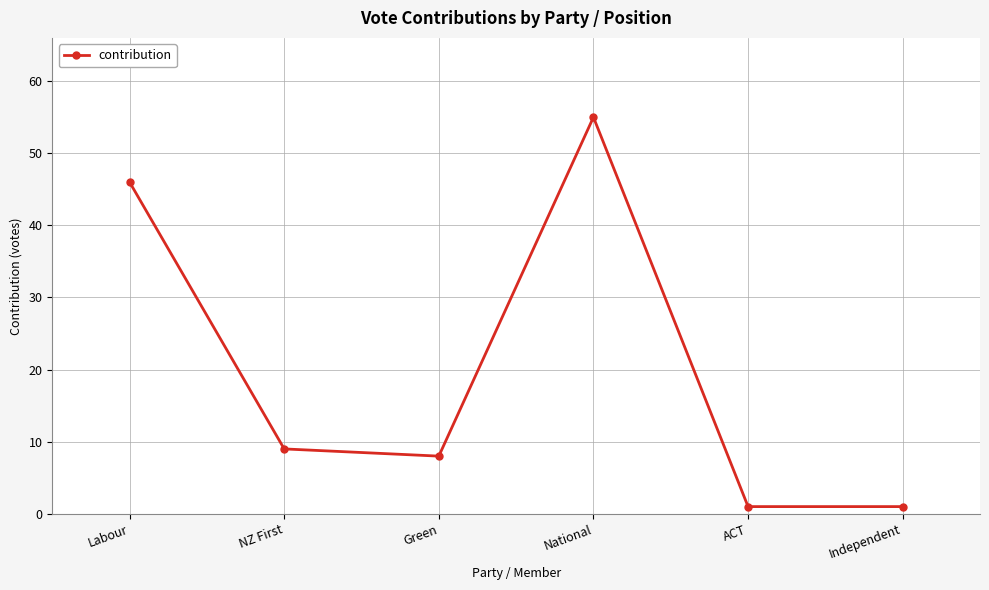

Approximately how many times larger is the value at Independent compared to Green?

0.1